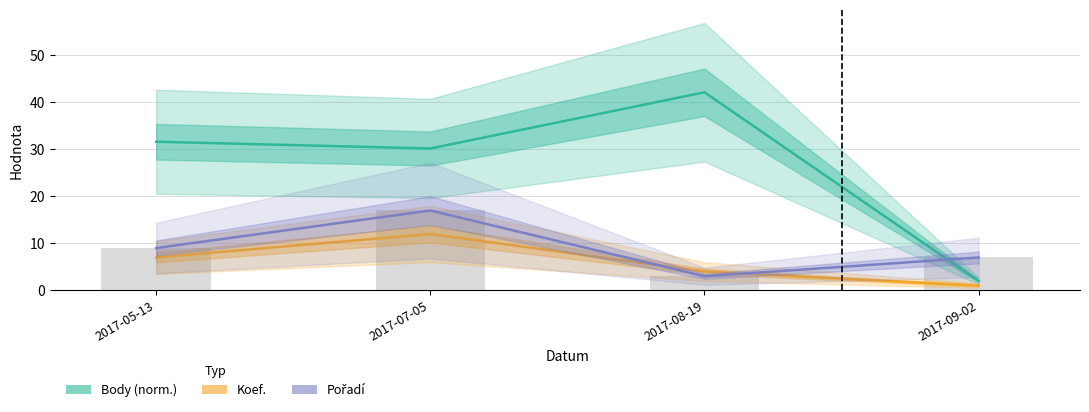

Which series has the widest spread of values?

Body (norm.)